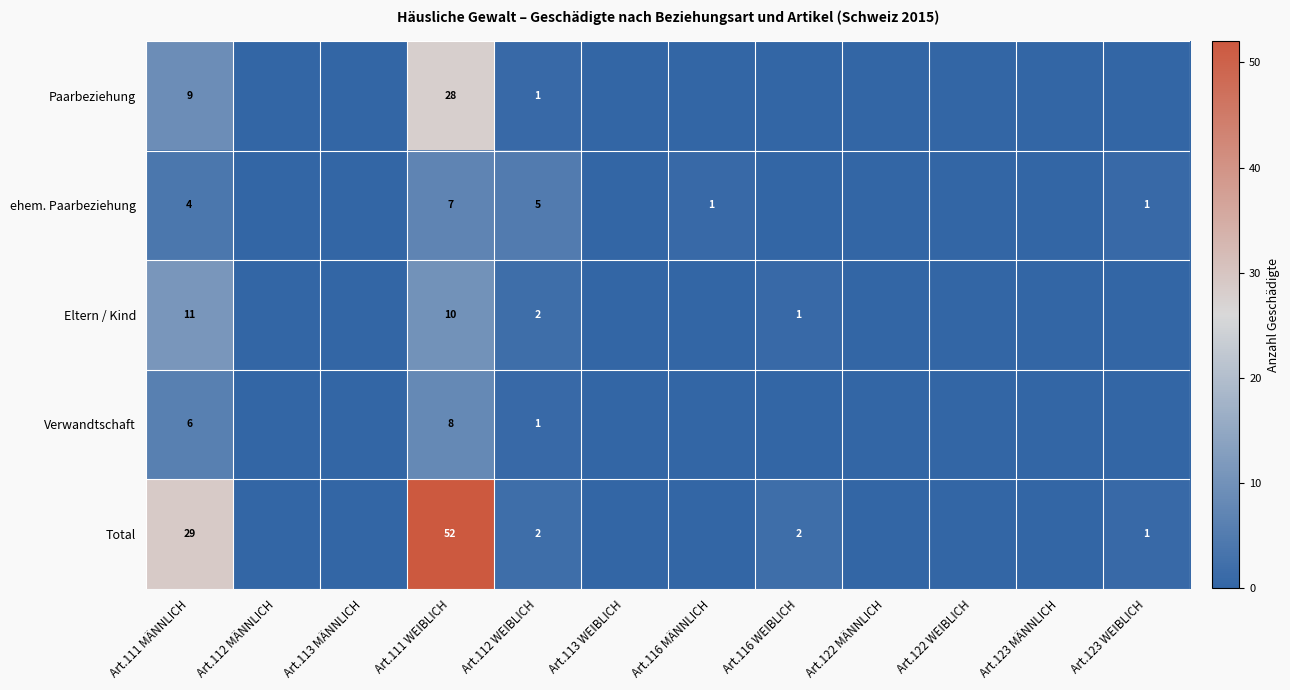

Is it true that ehem. Paarbeziehung equals 6 at Art.111 MÄNNLICH?

False